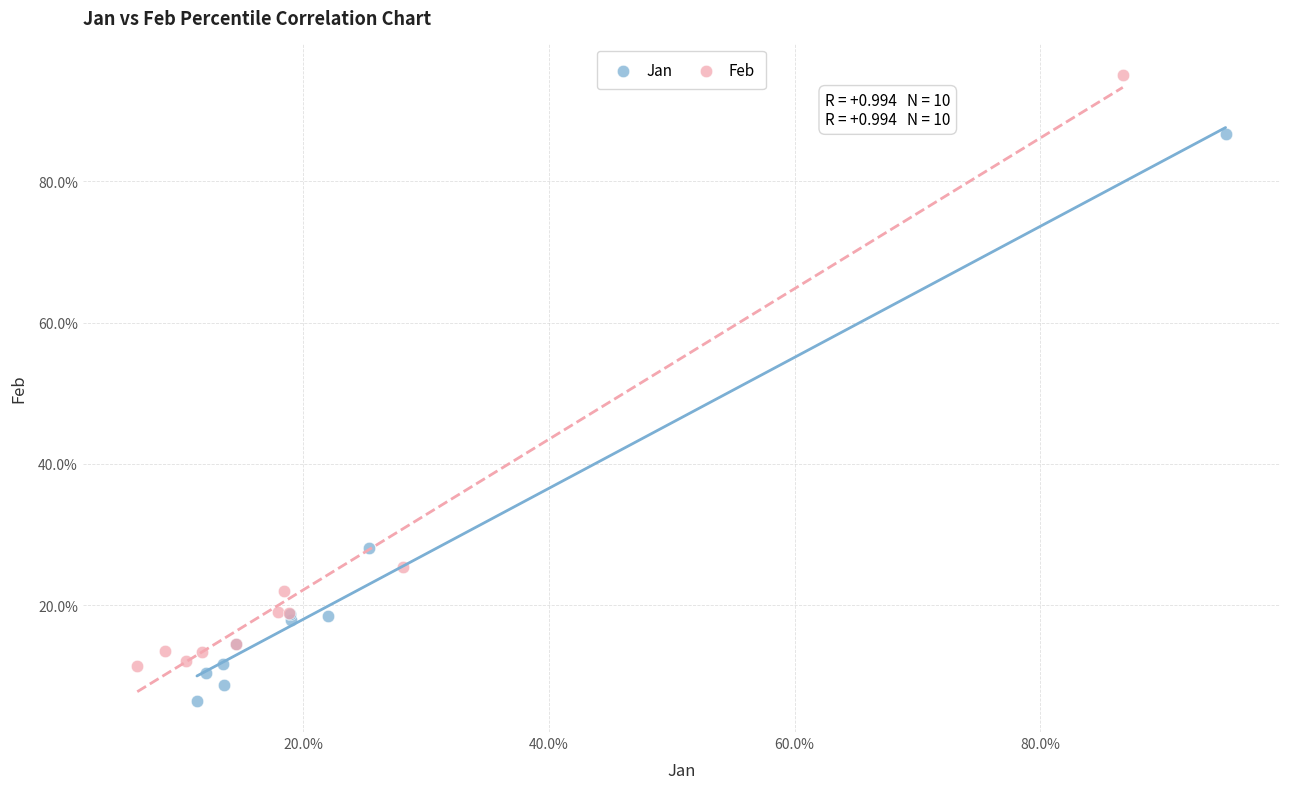

Which series has the largest Y range (max minus min)?

Feb